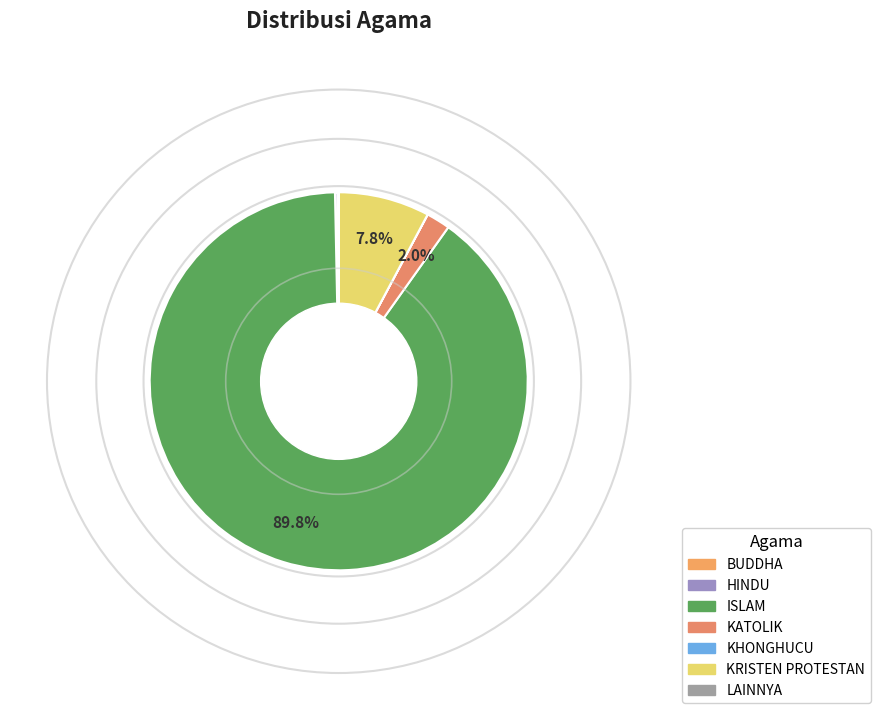

Rank the categories by value from highest to lowest.

ISLAM, KRISTEN PROTESTAN, KATOLIK, HINDU, BUDDHA, KHONGHUCU, LAINNYA